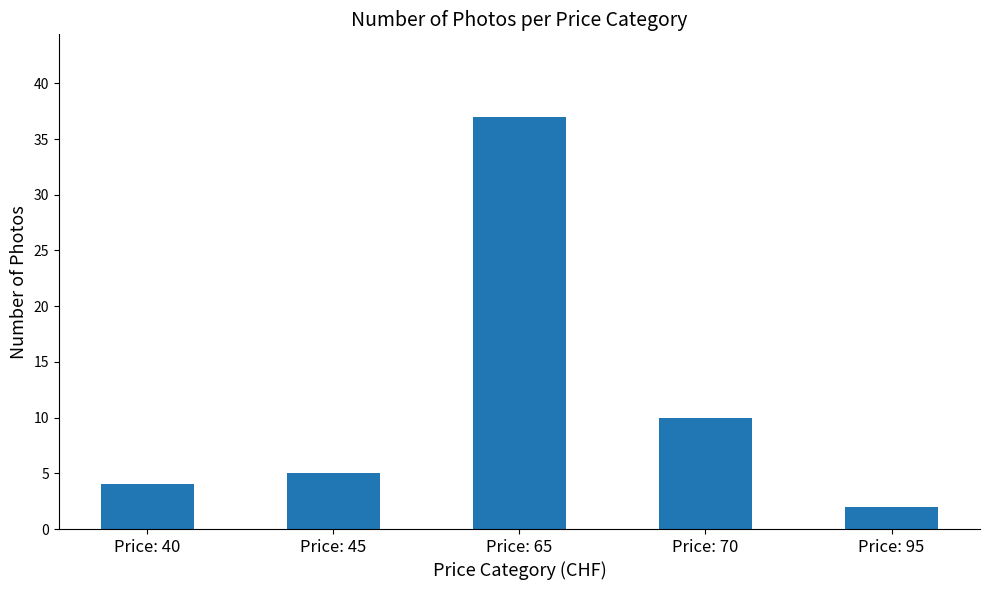

The value at Price: 40 is 1. True or false?

False